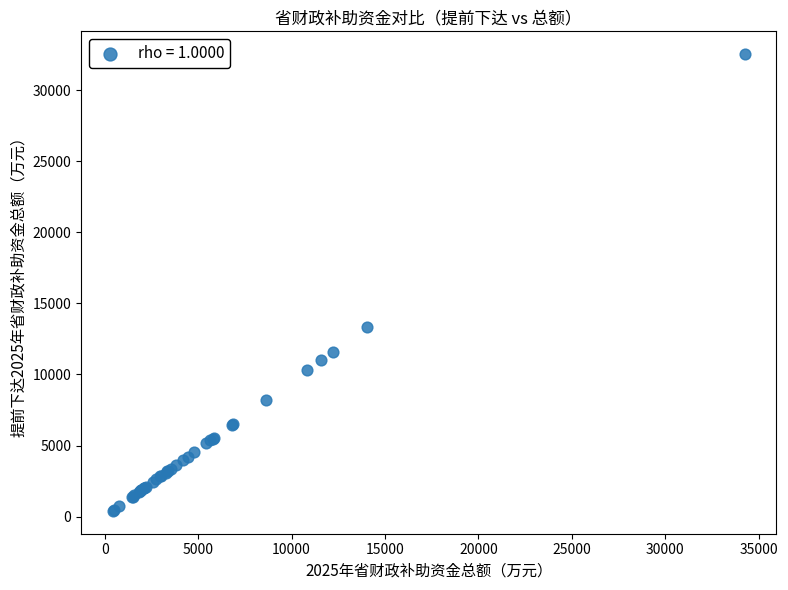

What Y value in the scatter plot is closest to 16462?

13335.5